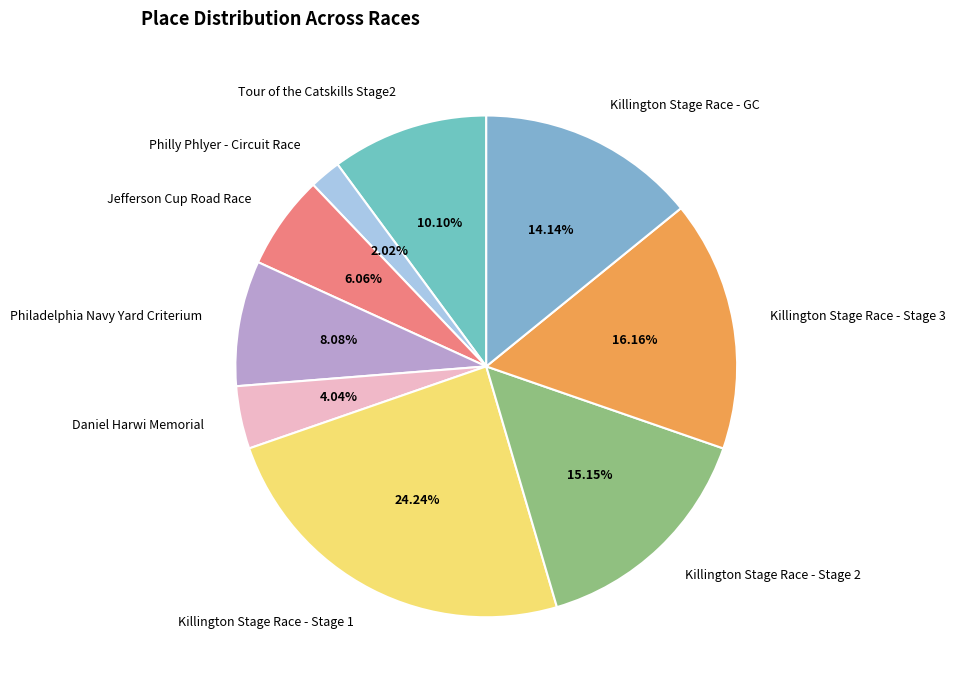

Rank the categories by value from highest to lowest.

Killington Stage Race - Stage 1, Killington Stage Race - Stage 3, Killington Stage Race - Stage 2, Killington Stage Race - GC, Tour of the Catskills Stage2, Philadelphia Navy Yard Criterium, Jefferson Cup Road Race, Daniel Harwi Memorial, Philly Phlyer - Circuit Race